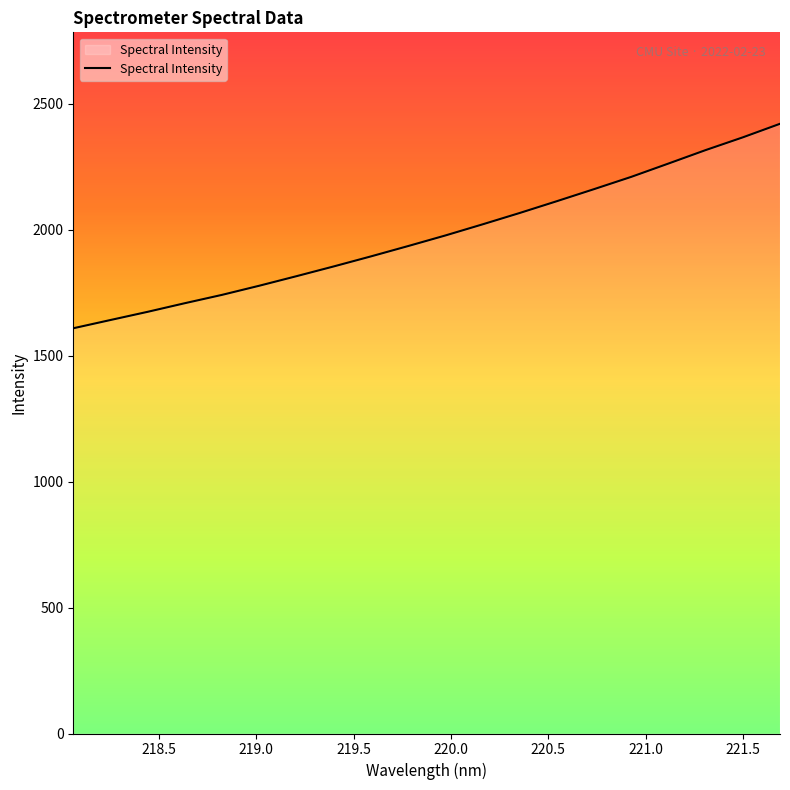

What is the maximum value shown in the chart?

2419.9